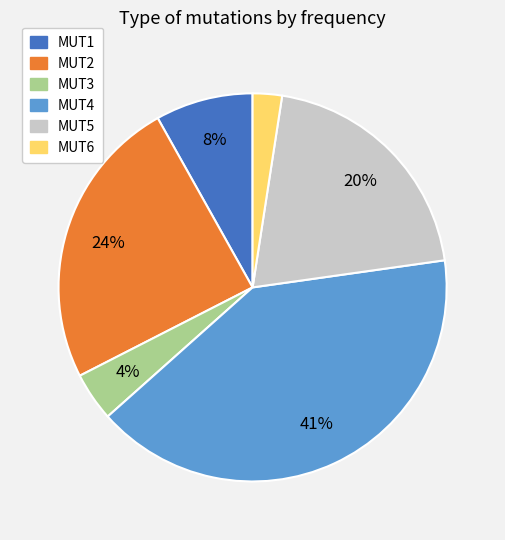

What percentage is the MUT1 slice, to the nearest percent?

8%